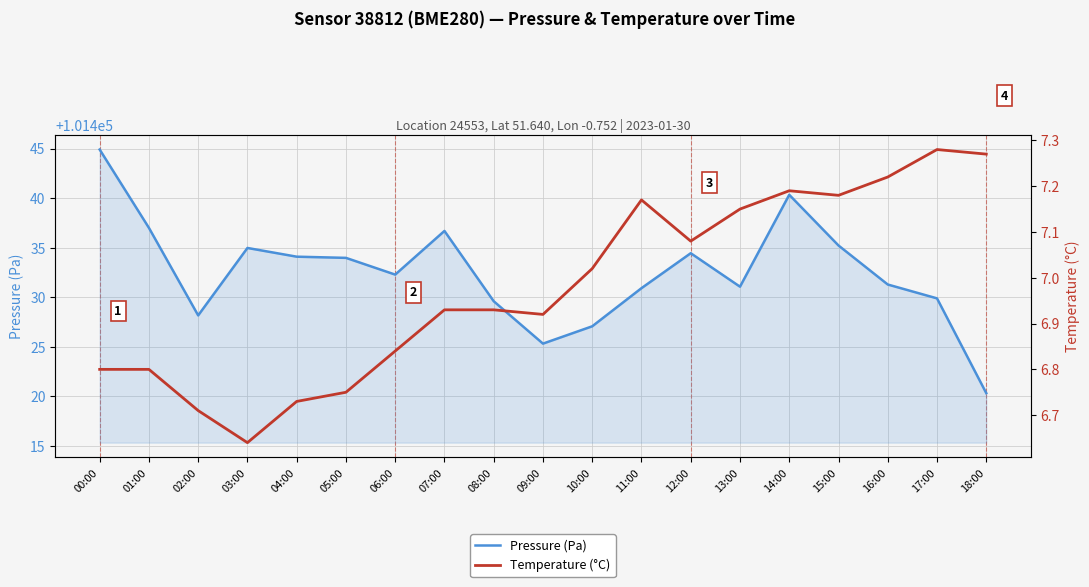

List the labels in order of Temperature (°C) value, smallest first.

03:00, 02:00, 04:00, 05:00, 00:00, 01:00, 06:00, 09:00, 07:00, 08:00, 10:00, 12:00, 13:00, 11:00, 15:00, 14:00, 16:00, 18:00, 17:00